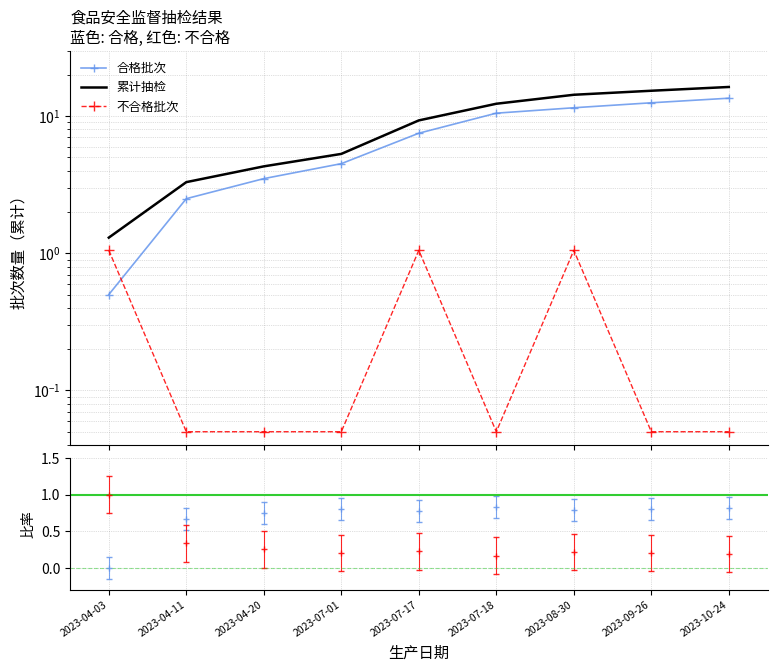

How many distinct data groups are displayed?

3